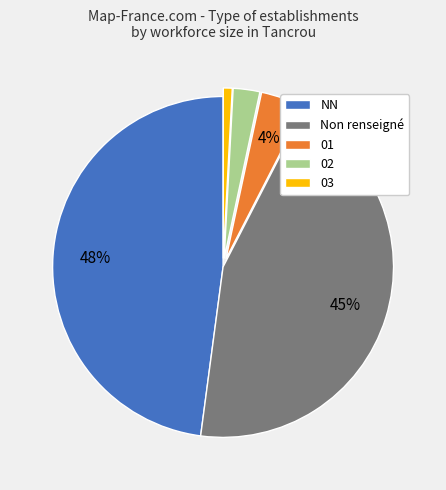

To the nearest percent, what portion does 01 represent?

4%